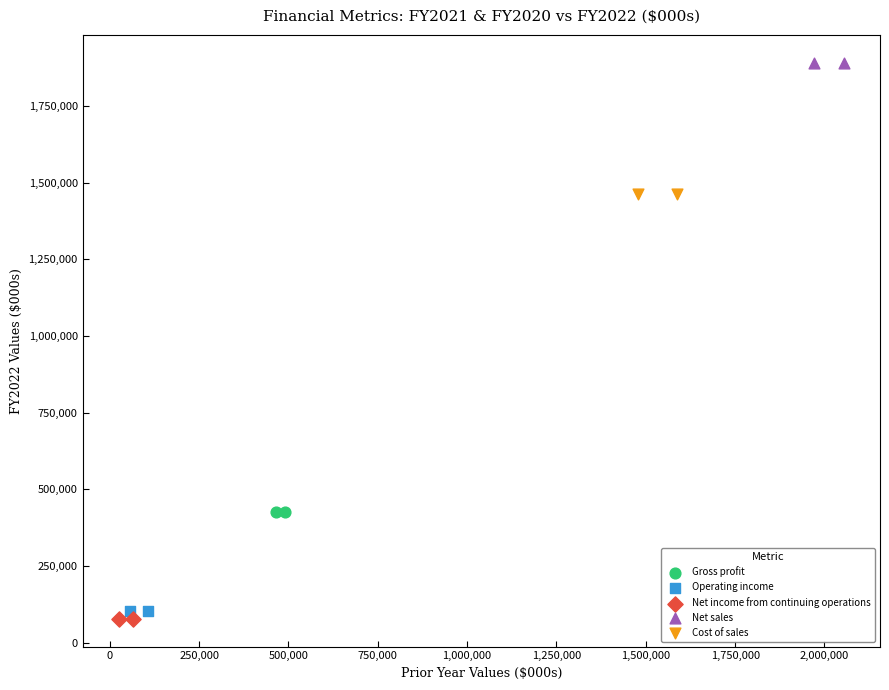

Which series reaches the minimum Y coordinate?

Net income from continuing operations